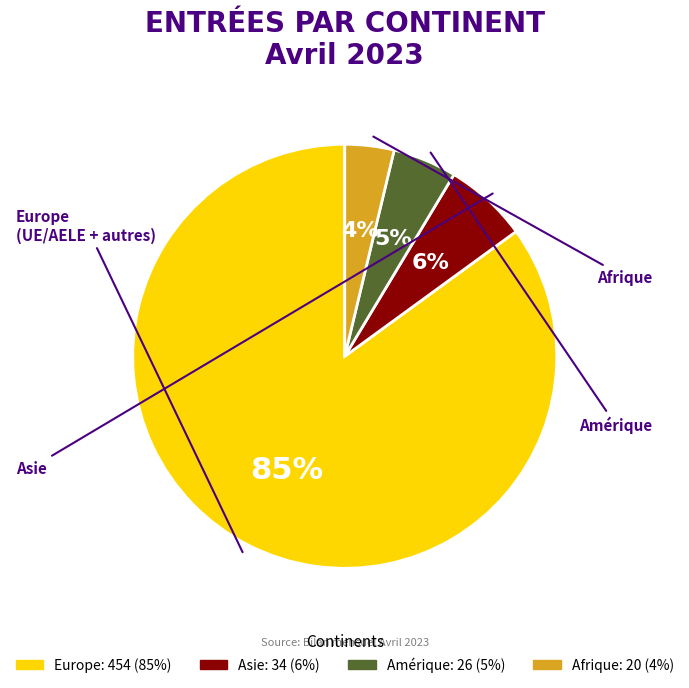

Approximately how many times larger is the value at Asie compared to Amérique?

1.3